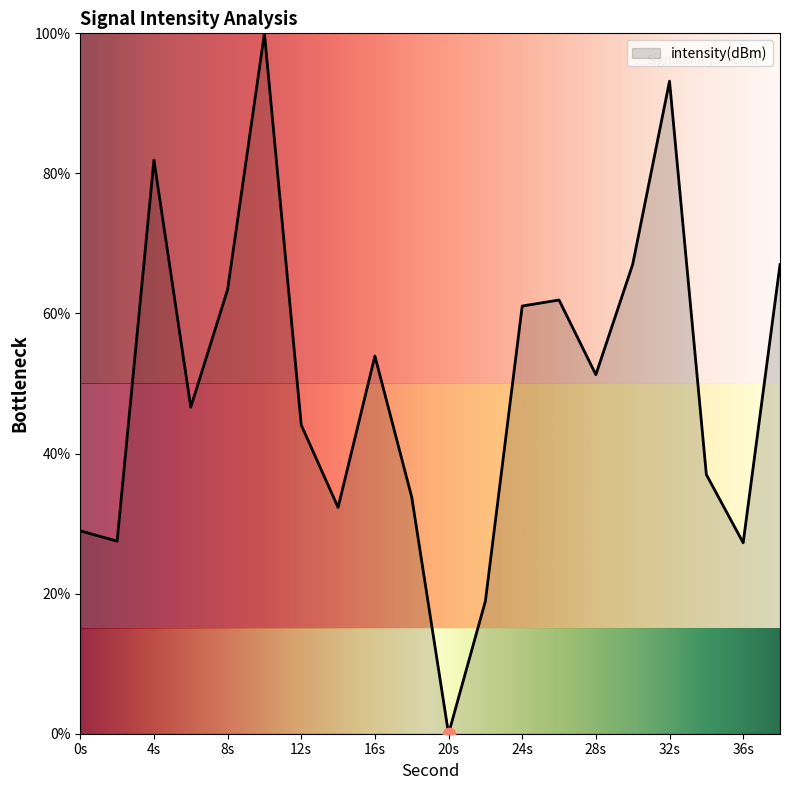

What is the difference between the maximum and minimum values?

100.0